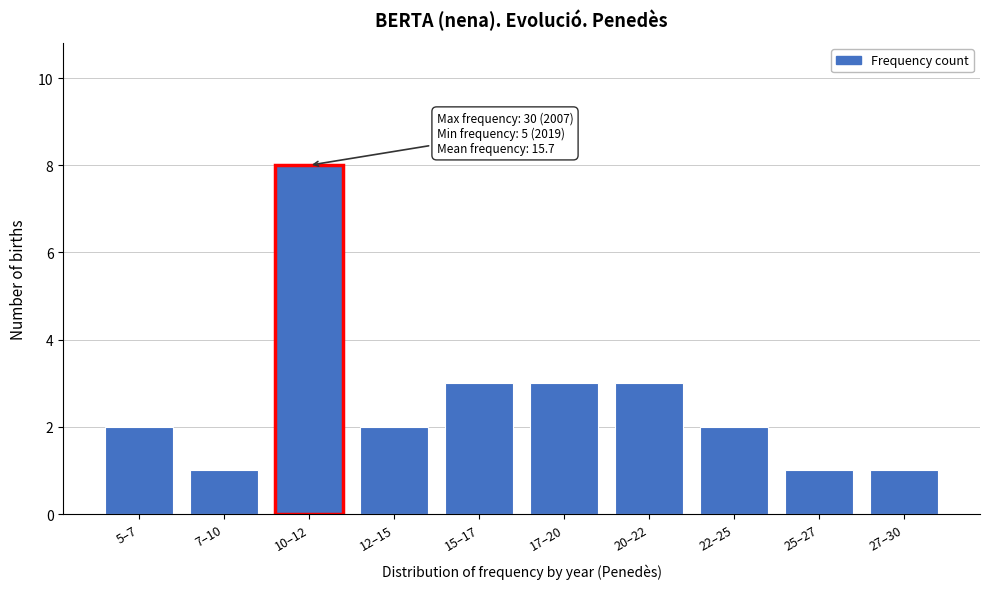

Reading left to right, what are all the values shown in this chart?

5–7=2	7–10=1	10–12=8	12–15=2	15–17=3	17–20=3	20–22=3	22–25=2	25–27=1	27–30=1